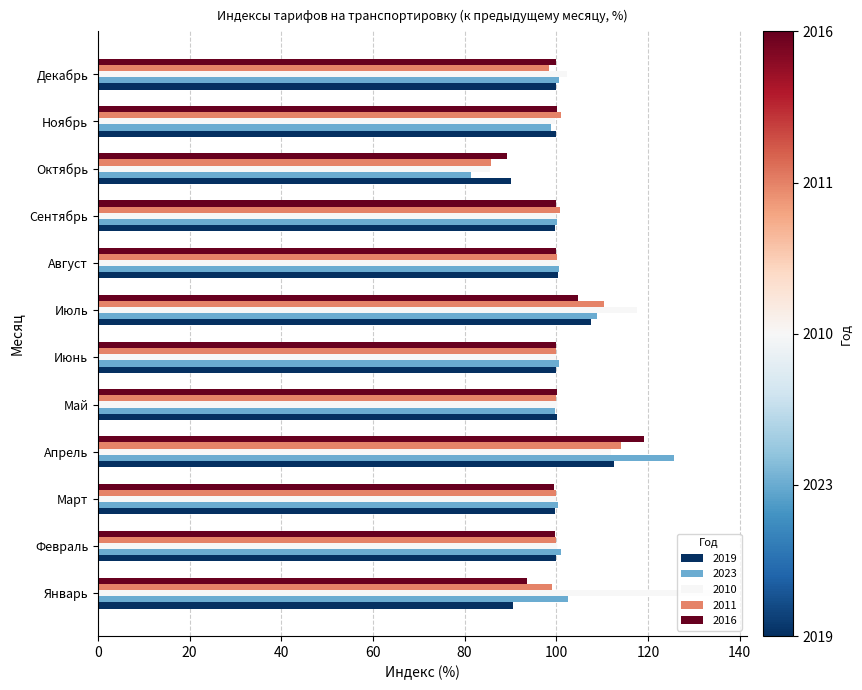

Count the number of data series in this chart.

5